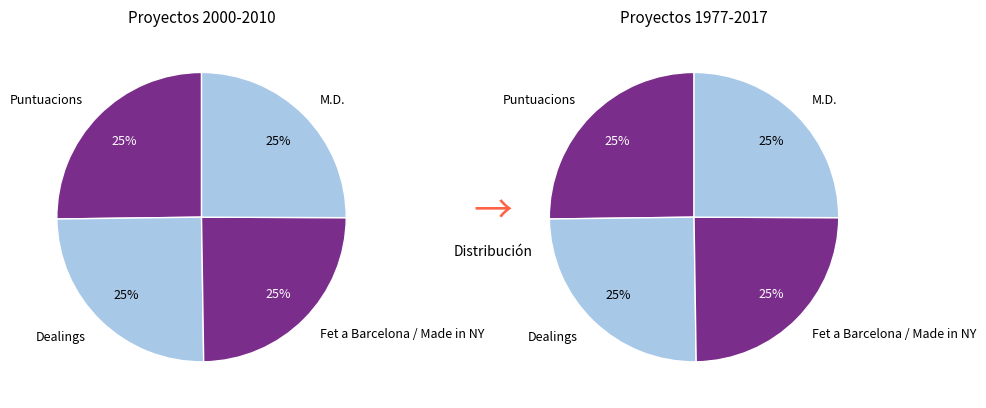

Is there a majority slice in this chart?

No